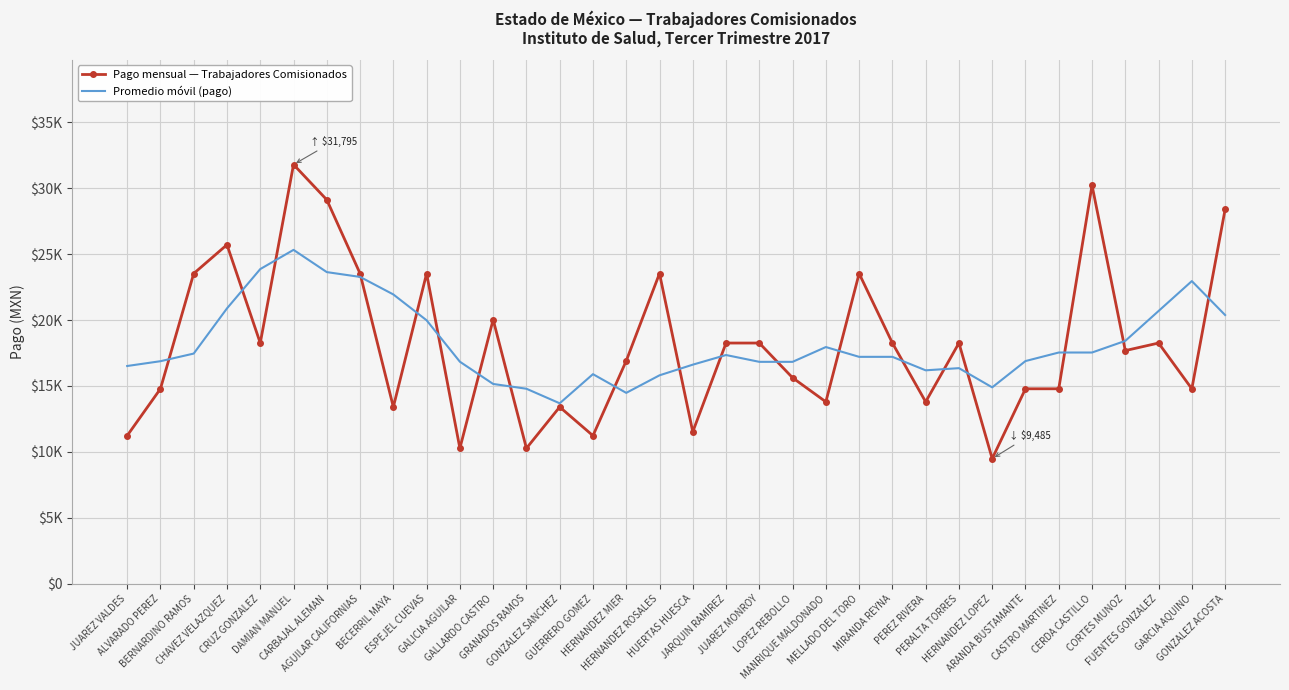

What are all the series names shown in the legend?

Pago mensual — Trabajadores Comisionados, Promedio móvil (pago)